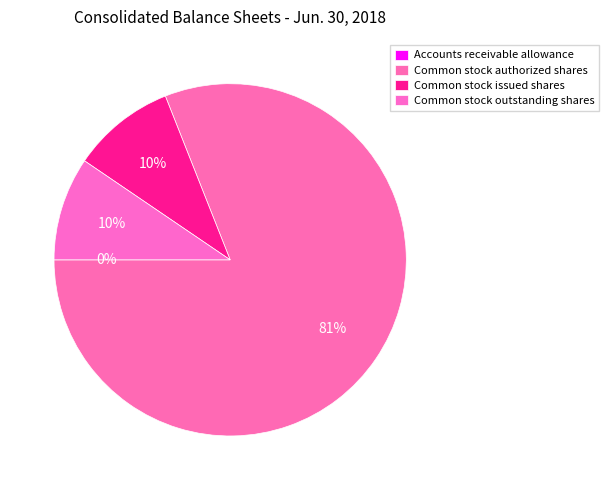

What is the largest slice in the pie chart?

Common stock authorized shares